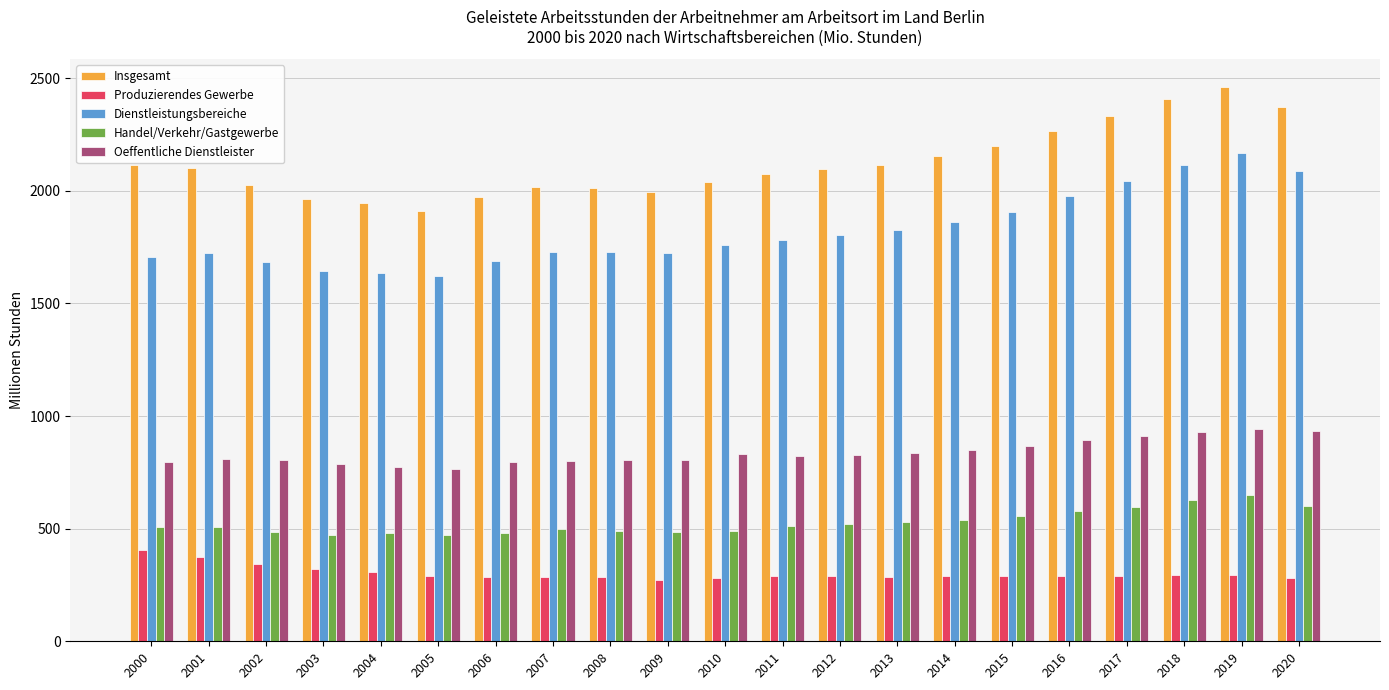

Between 2004 and 2007, which series saw the biggest shift?

Dienstleistungsbereiche